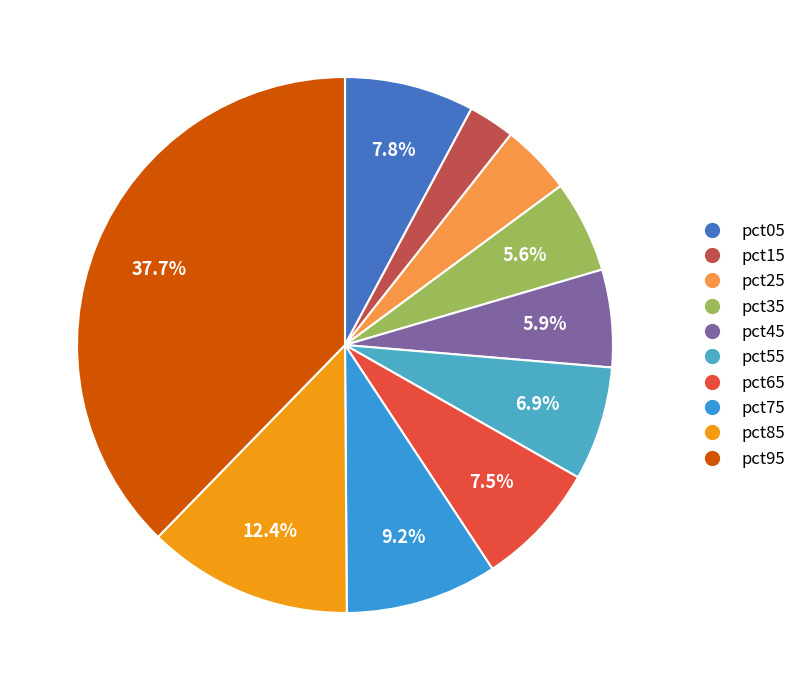

What percentage do pct15 and pct65 together represent?

10.3%